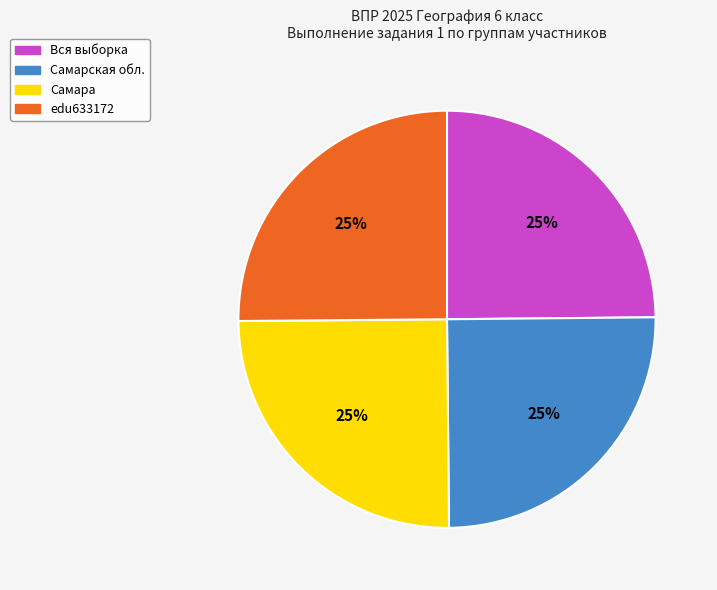

How many segments does this pie chart have?

4